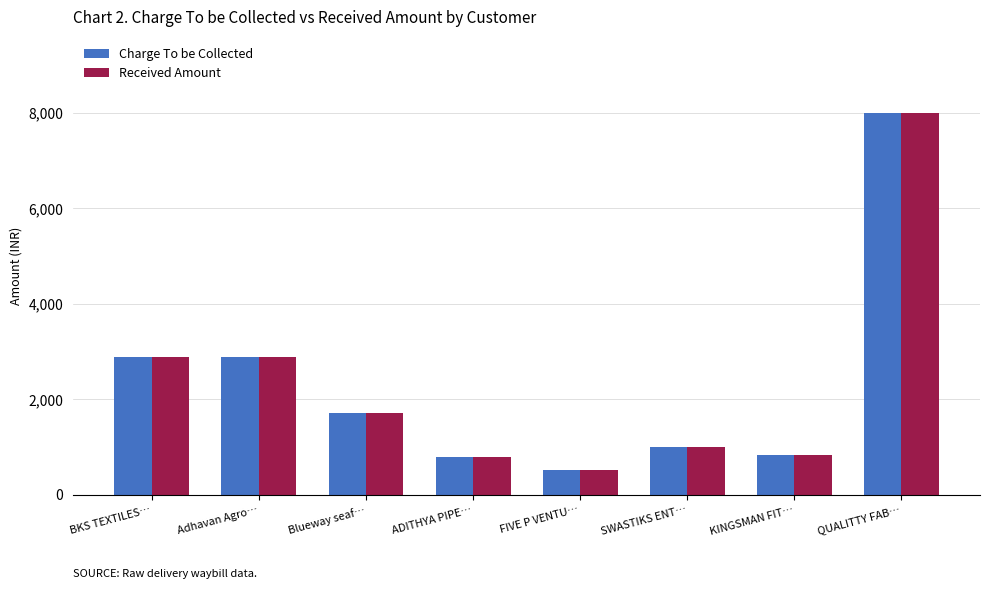

Is it true that Received Amount equals 822 at KINGSMAN FIT…?

True